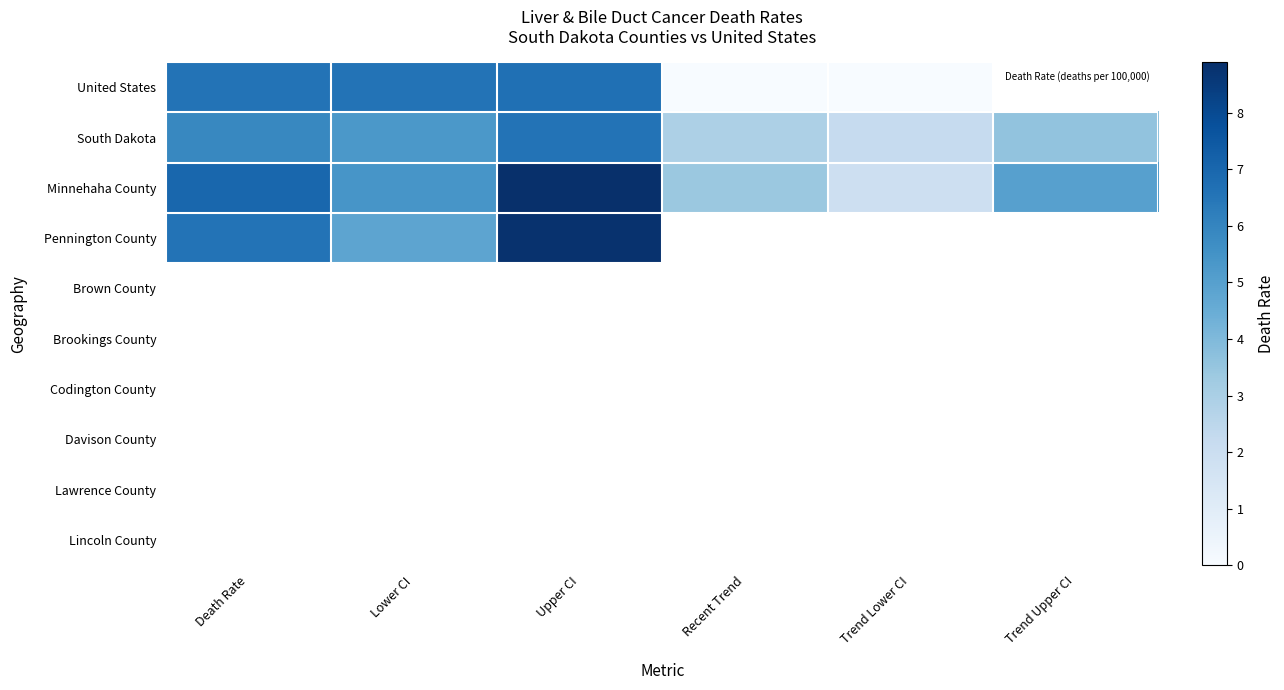

Reading left to right, transcribe all the data shown in this chart.

United States: Death Rate=6.6	Lower CI=6.6	Upper CI=6.7	Recent Trend=-0.6	Trend Lower CI=-1.2	Trend Upper CI=0.0
South Dakota: Death Rate=5.9	Lower CI=5.3	Upper CI=6.6	Recent Trend=2.9	Trend Lower CI=2.2	Trend Upper CI=3.6
Minnehaha County: Death Rate=7.0	Lower CI=5.4	Upper CI=8.9	Recent Trend=3.4	Trend Lower CI=1.9	Trend Upper CI=5.0
Pennington County: Death Rate=6.6	Lower CI=4.8	Upper CI=8.8	Recent Trend=0.0	Trend Lower CI=0.0	Trend Upper CI=0.0
Brown County: Death Rate=0.0	Lower CI=0.0	Upper CI=0.0	Recent Trend=0.0	Trend Lower CI=0.0	Trend Upper CI=0.0
Brookings County: Death Rate=0.0	Lower CI=0.0	Upper CI=0.0	Recent Trend=0.0	Trend Lower CI=0.0	Trend Upper CI=0.0
Codington County: Death Rate=0.0	Lower CI=0.0	Upper CI=0.0	Recent Trend=0.0	Trend Lower CI=0.0	Trend Upper CI=0.0
Davison County: Death Rate=0.0	Lower CI=0.0	Upper CI=0.0	Recent Trend=0.0	Trend Lower CI=0.0	Trend Upper CI=0.0
Lawrence County: Death Rate=0.0	Lower CI=0.0	Upper CI=0.0	Recent Trend=0.0	Trend Lower CI=0.0	Trend Upper CI=0.0
Lincoln County: Death Rate=0.0	Lower CI=0.0	Upper CI=0.0	Recent Trend=0.0	Trend Lower CI=0.0	Trend Upper CI=0.0